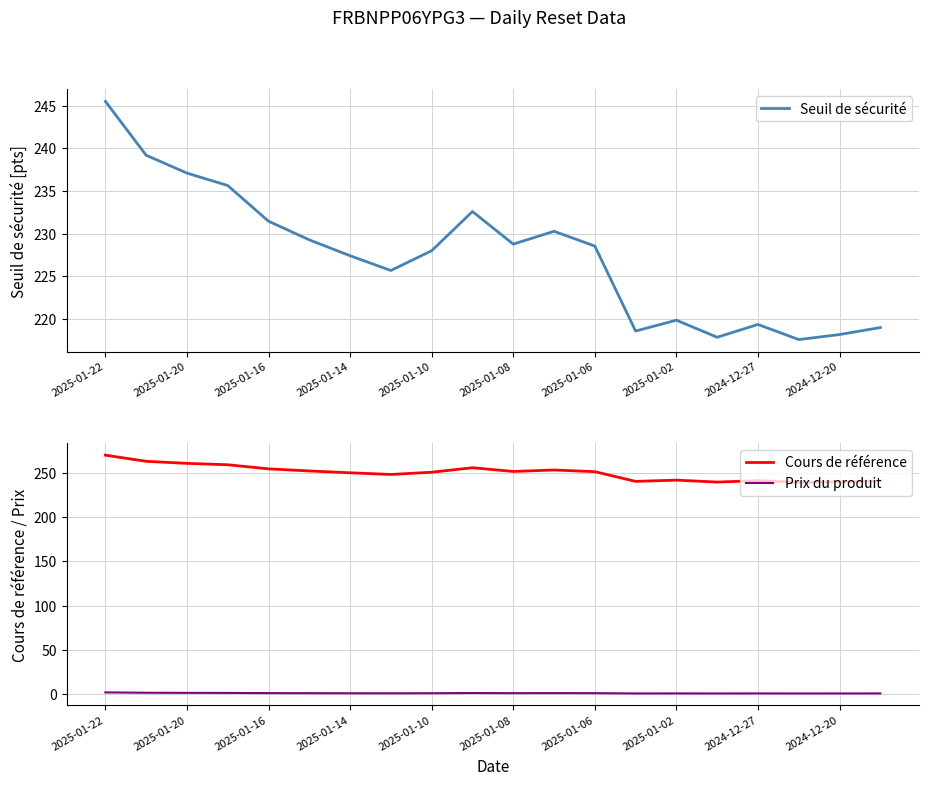

True or false: Seuil de sécurité and Cours de référence intersect in this chart.

False